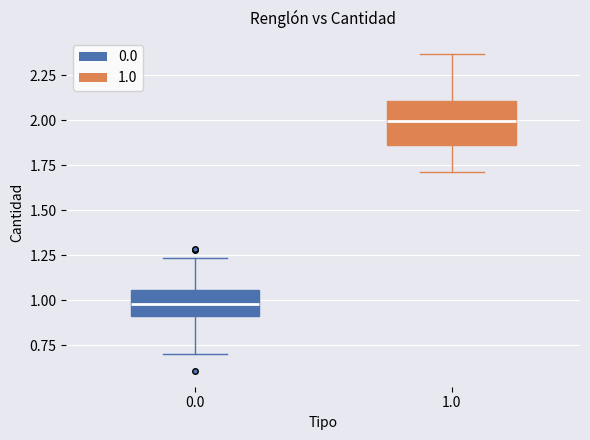

Which box's median line is the highest?

1.0